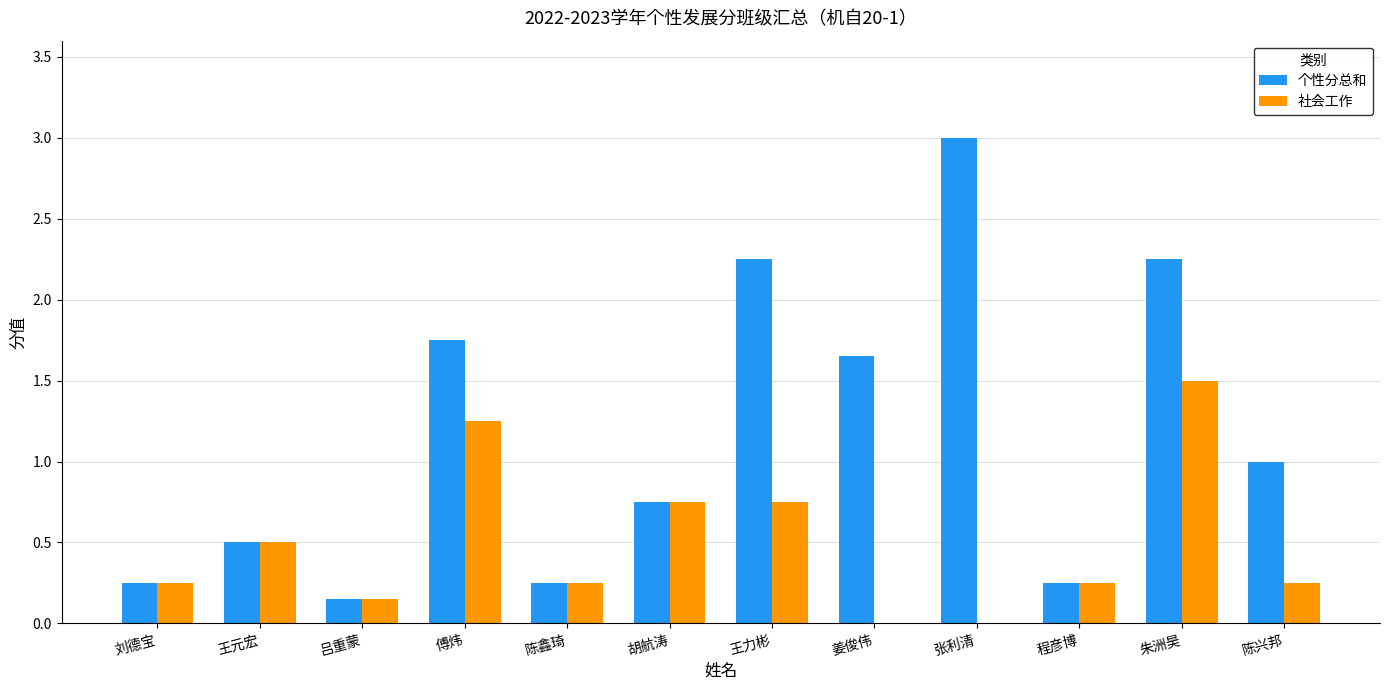

True or false: 个性分总和 has a value of 1.4 at 王力彬.

False